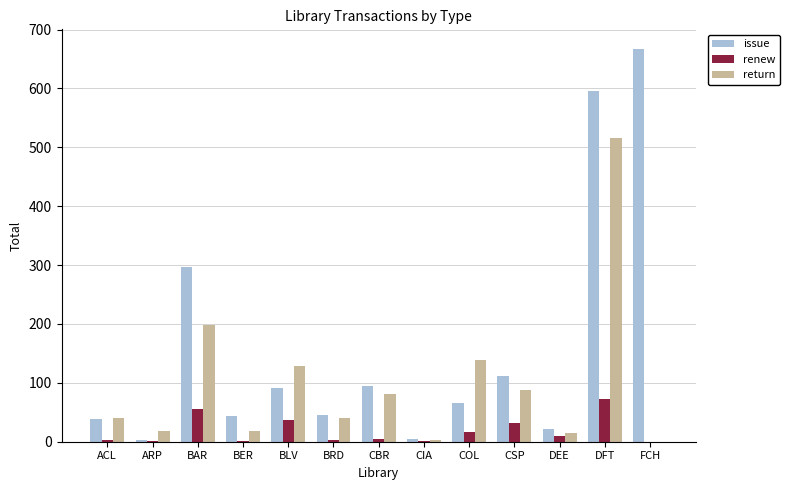

What is the approximate value of issue at COL?

65